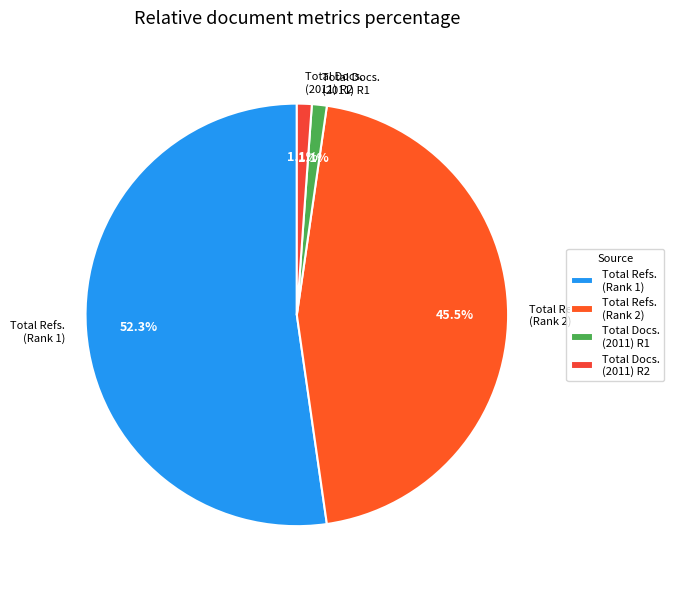

How many segments does this pie chart have?

4